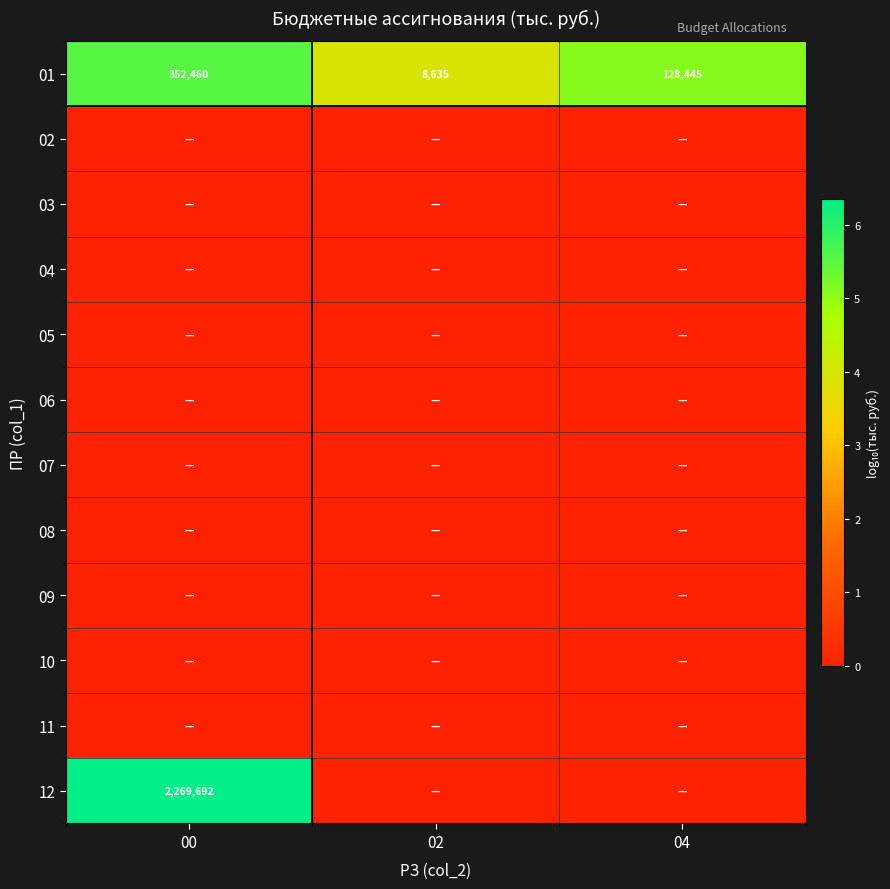

What is the approximate value of 01 at 04, to the nearest 50?

128450